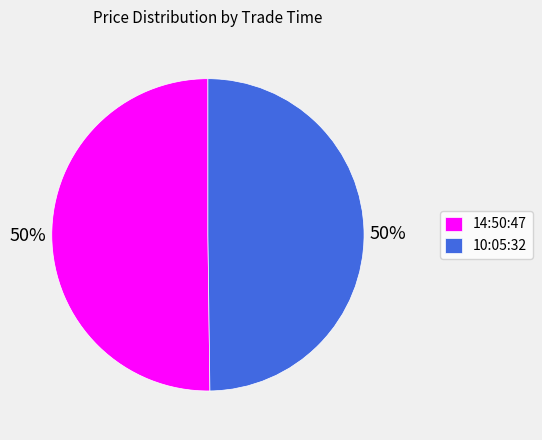

To the nearest percent, what is the average slice percentage?

50%